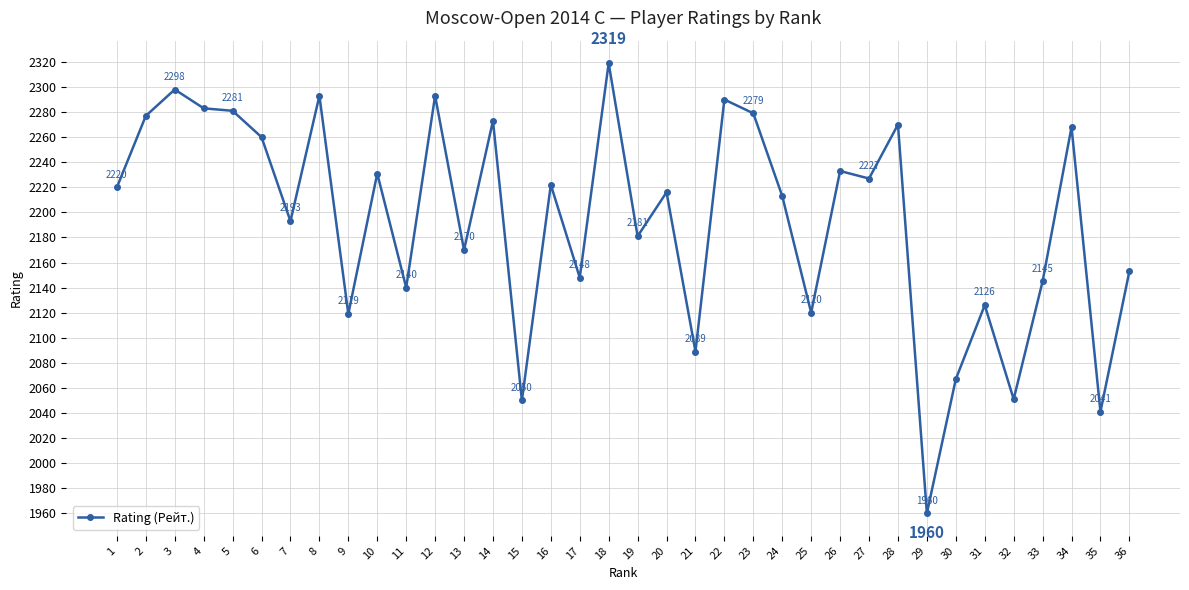

What is the ratio of the value at 5 to the value at 19?

1.0